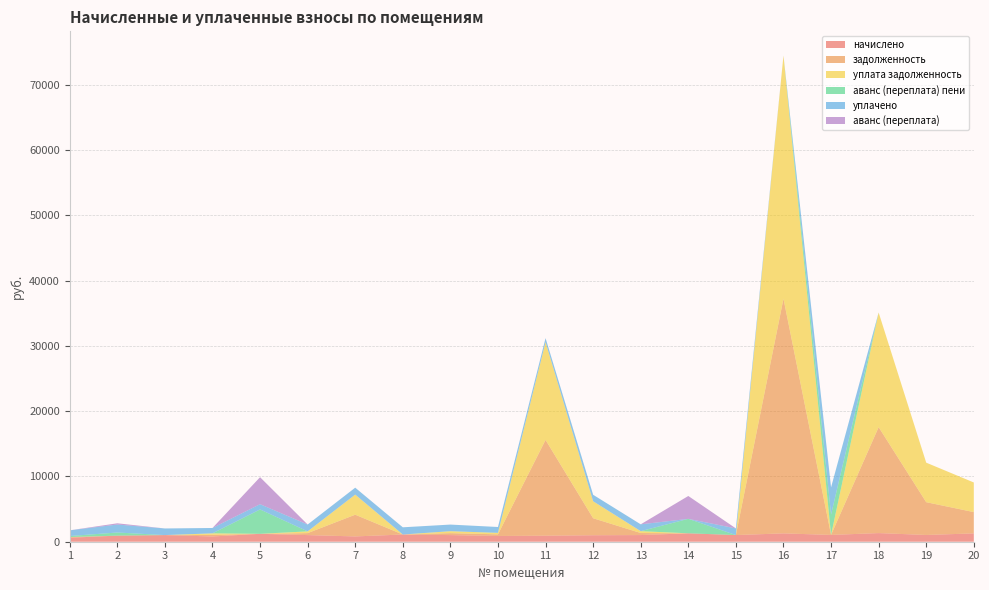

Reading left to right, what are all the values shown in this chart?

начислено: 1=611.0	2=930.6	3=1015.9	4=804.5	5=1211.2	6=1015.9	7=811.6	8=1104.7	9=1014.1	10=880.9	11=923.5	12=992.8	13=1019.4	14=1289.4	15=1019.4	16=1278.7	17=1040.7	18=1323.1	19=1033.6	20=1275.2
задолженность: 1=107.9	2=0.0	3=0.0	4=247.6	5=0.0	6=302.2	7=3328.0	8=0.0	9=299.2	10=247.4	11=14670.9	12=2602.5	13=313.0	14=0.0	15=0.0	16=35951.0	17=0.1	18=16230.4	19=5021.7	20=3262.6
уплата задолженность: 1=0.0	2=0.0	3=0.0	4=228.7	5=0.0	6=266.7	7=3079.3	8=0.0	9=299.2	10=227.9	11=14978.7	12=2602.5	13=286.4	14=0.0	15=0.0	16=37229.8	17=0.0	18=17553.5	19=6055.3	20=4537.7
аванс (переплата) пени: 1=153.6	2=480.5	3=0.0	4=0.0	5=3732.0	6=0.0	7=0.0	8=0.0	9=0.0	10=0.0	11=0.0	12=0.0	13=0.0	14=2213.4	15=0.0	16=0.0	17=3122.1	18=0.0	19=0.0	20=0.0
уплачено: 1=872.5	2=1223.7	3=1015.9	4=823.4	5=807.5	6=1051.4	7=1060.2	8=1104.7	9=1014.1	10=900.4	11=615.7	12=992.8	13=1045.9	14=0.3	15=1019.4	16=0.0	17=4162.9	18=0.0	19=0.0	20=0.0
аванс (переплата): 1=0.0	2=187.4	3=0.0	4=0.0	5=4135.7	6=0.0	7=0.0	8=0.0	9=0.0	10=0.0	11=0.0	12=0.0	13=0.0	14=3502.5	15=0.0	16=0.0	17=0.0	18=0.0	19=0.0	20=0.0